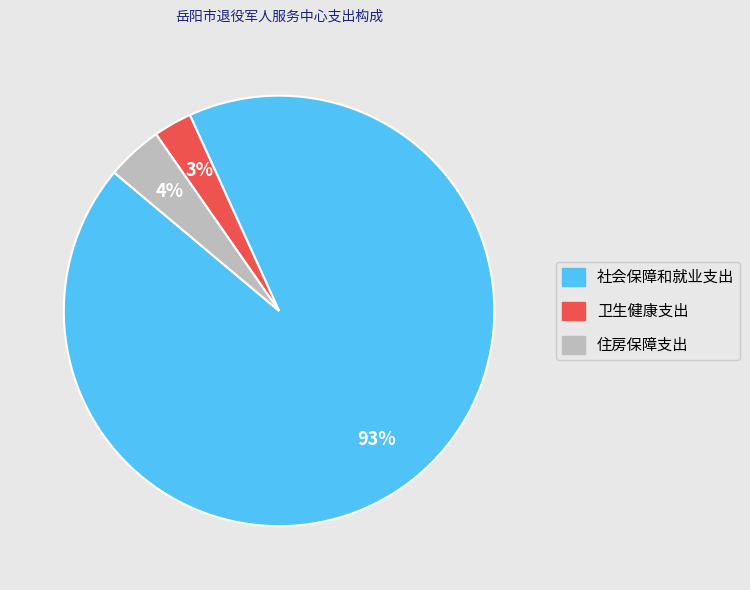

Does 住房保障支出 account for over 50% of the chart?

No